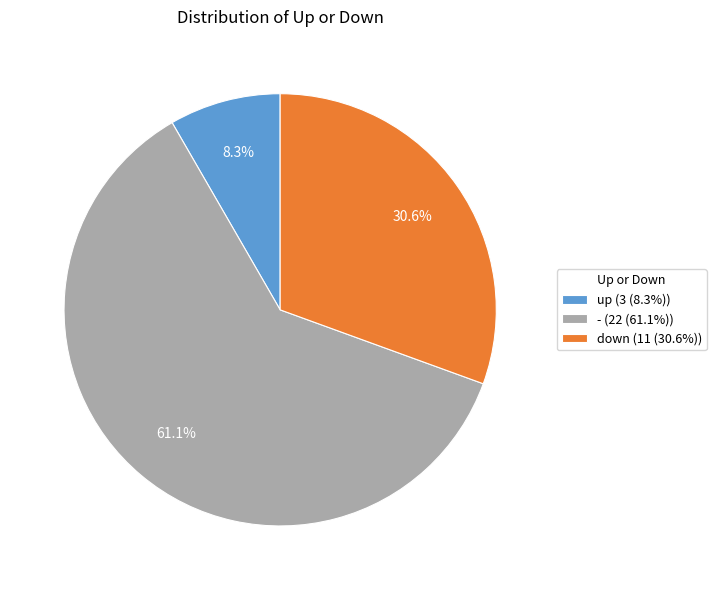

Is it true that up is 21% of the pie?

False